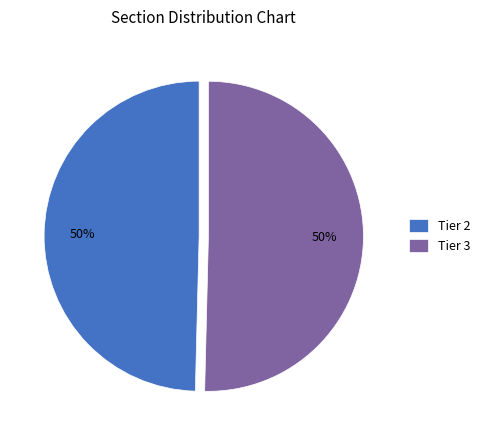

Do Tier 3 and Tier 2 together represent more than half of the pie?

Yes